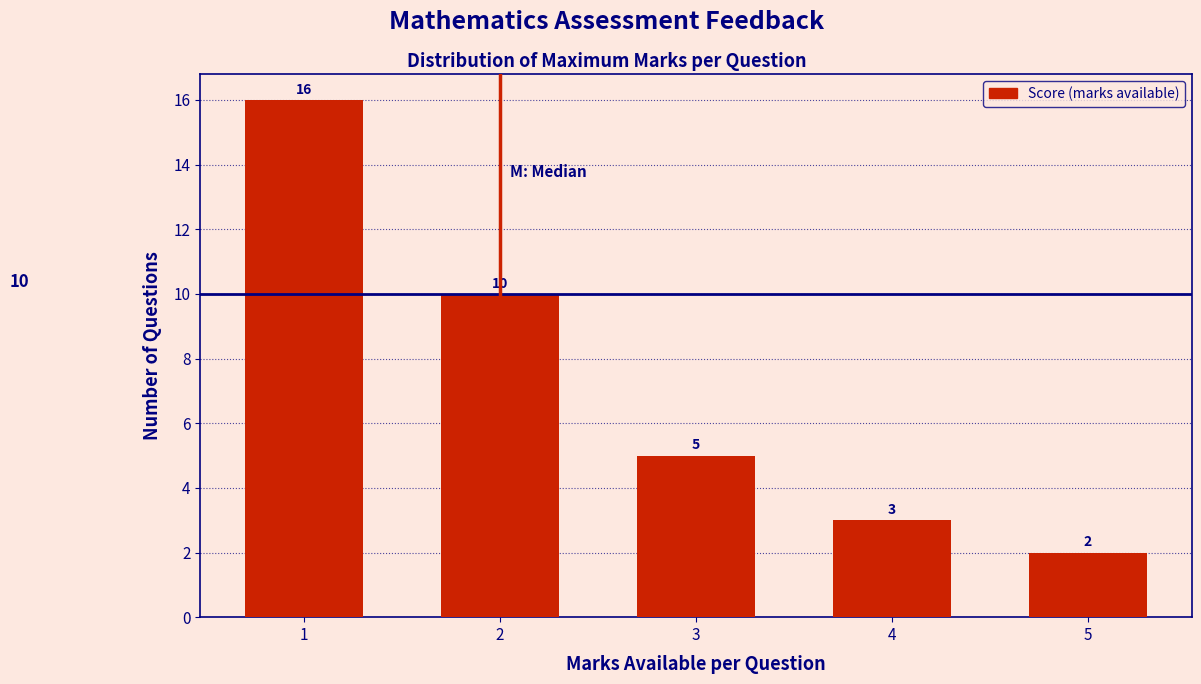

Reading left to right, transcribe all the data shown in this chart.

16	10	5	3	2